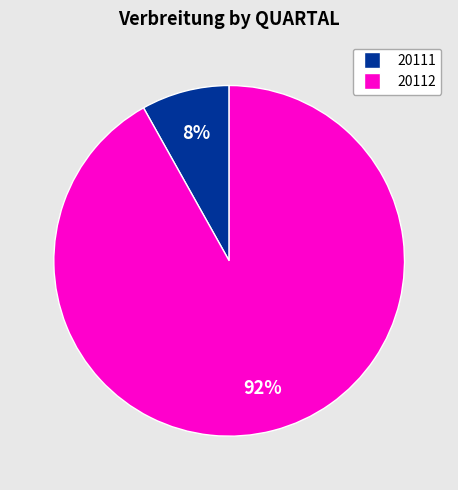

Is there any slice that represents more than half of the pie?

Yes